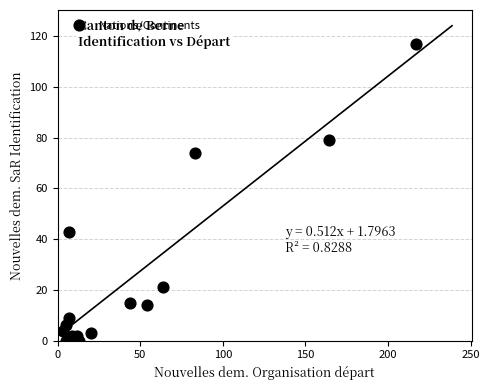

What is the range of Y values (max minus min)?

117